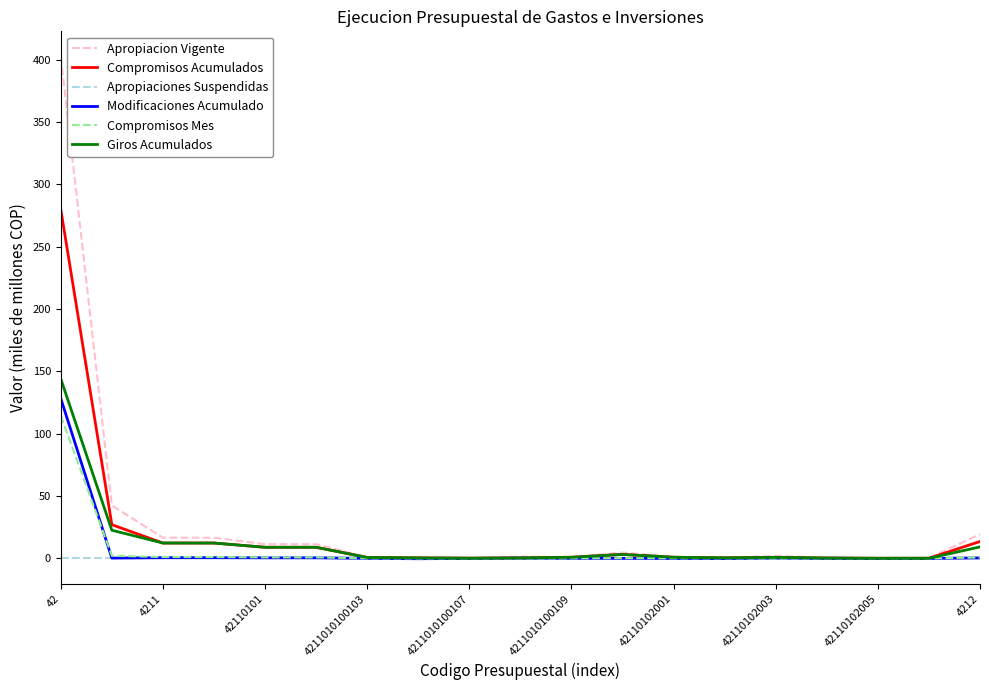

What is the maximum value shown in the chart?

402.5